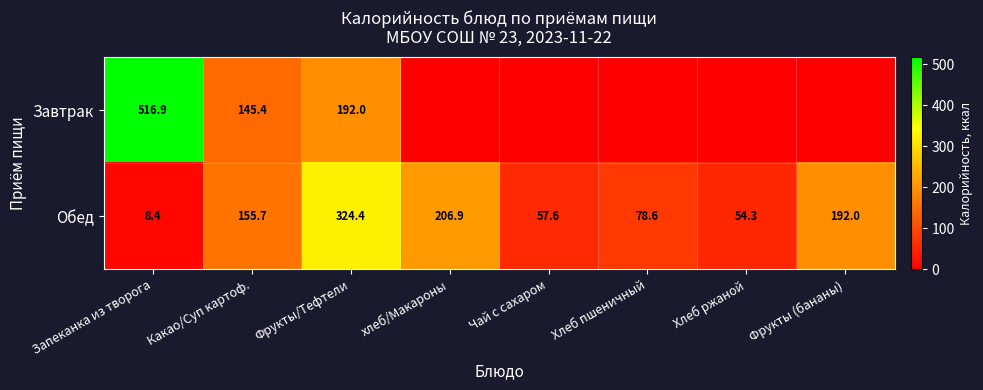

Where does the Обед series first go above 155?

Какао/Суп картоф.